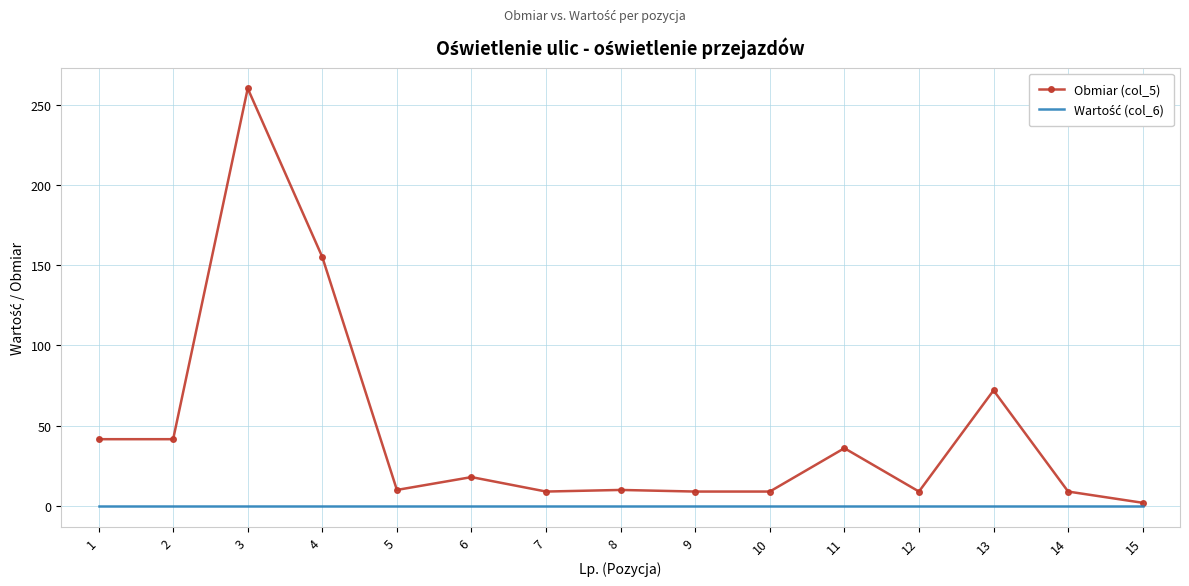

What is the total value across all series at 7?

9.0